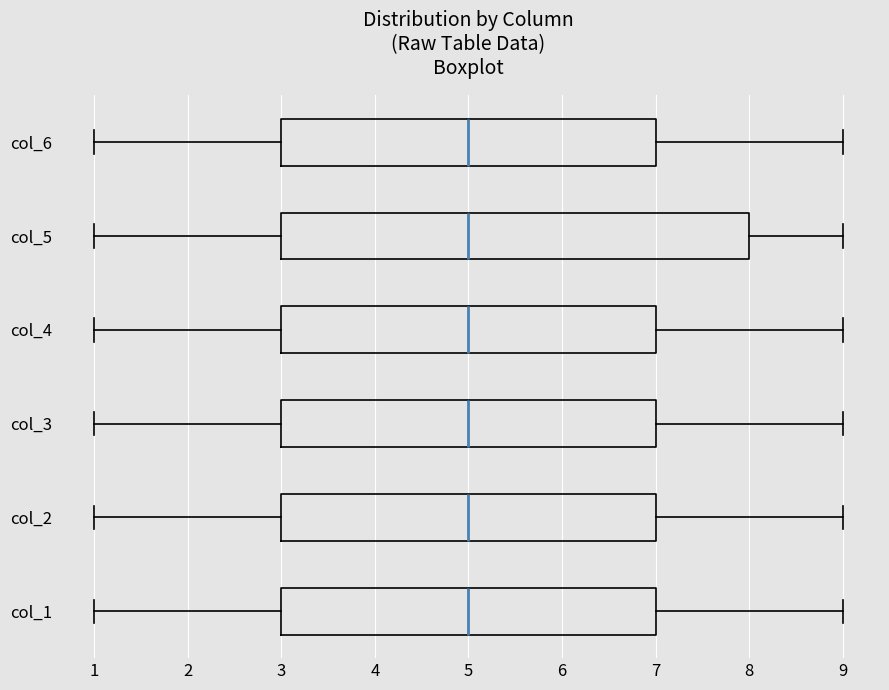

Where is the right edge of the box for col_3 on the x-axis? The values are not printed on the chart, so give them approximately, as read against the axis.

7